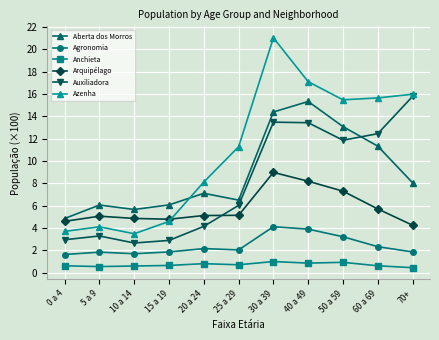

At how many categories does at least one series exceed 13?

5